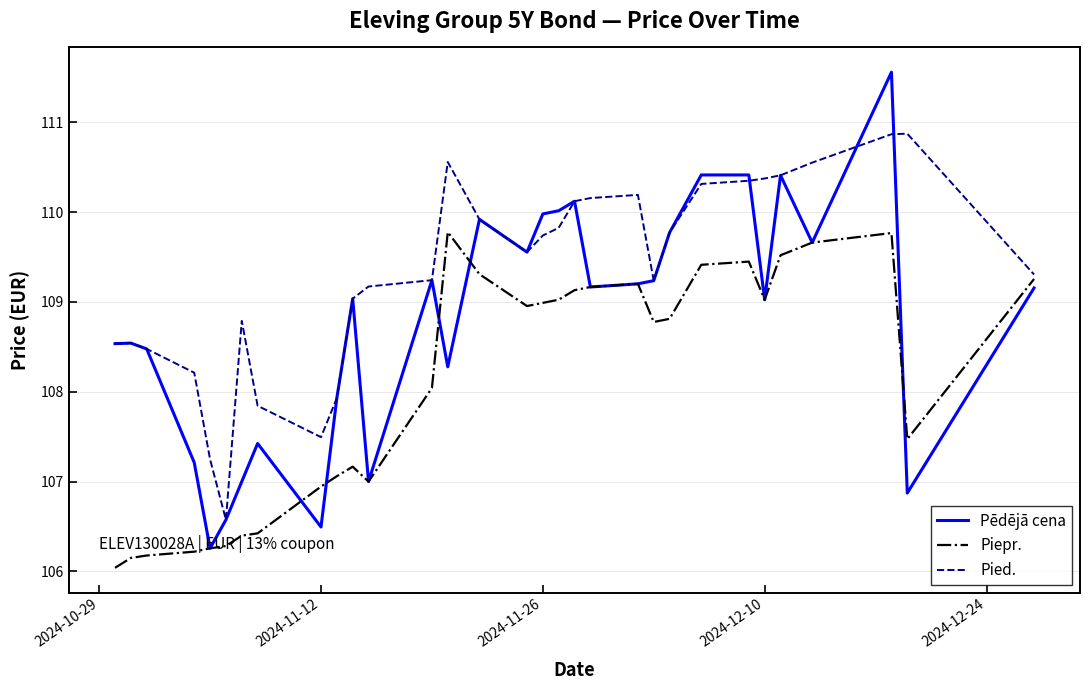

Is this an area chart (filled region under the line)?

No